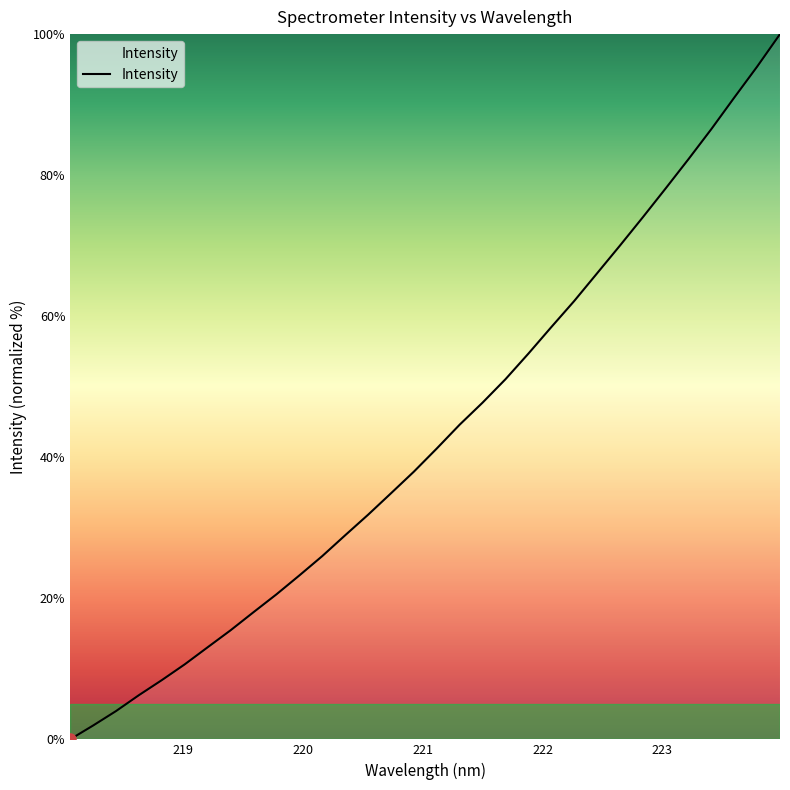

Count the number of values greater than 41.

16